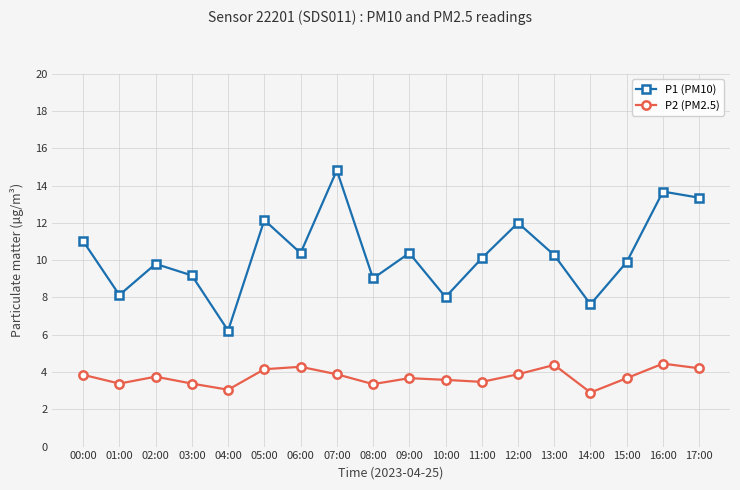

In P1 (PM10), how many points are lower than both neighbors (excluding endpoints)?

6